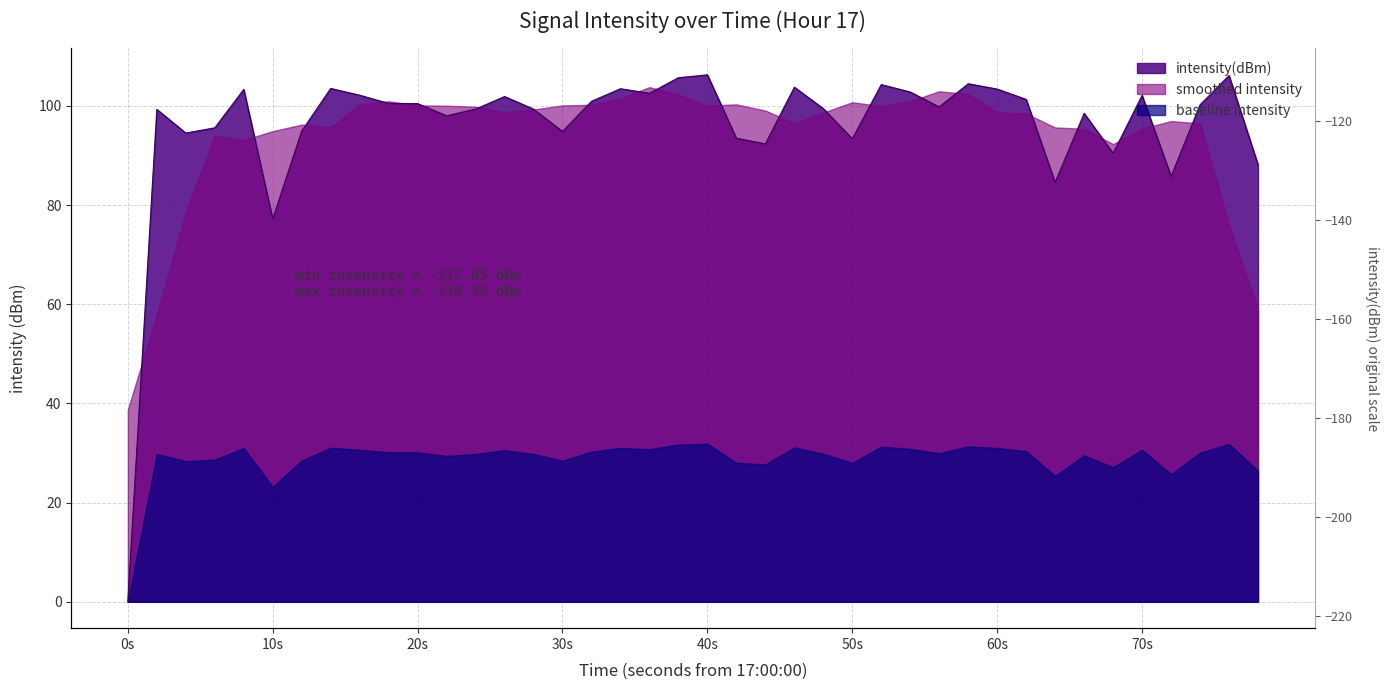

How many lines are shown in the chart?

1